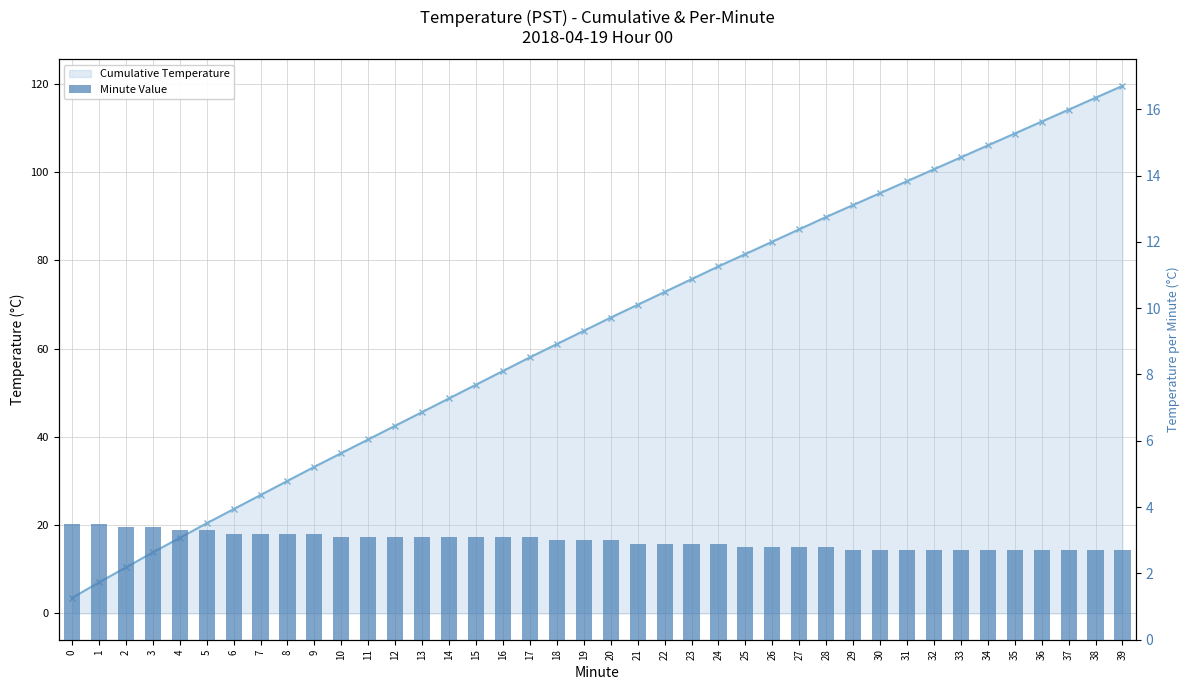

At 5, list the series in order from smallest to largest.

Minute Value, Cumulative Temperature